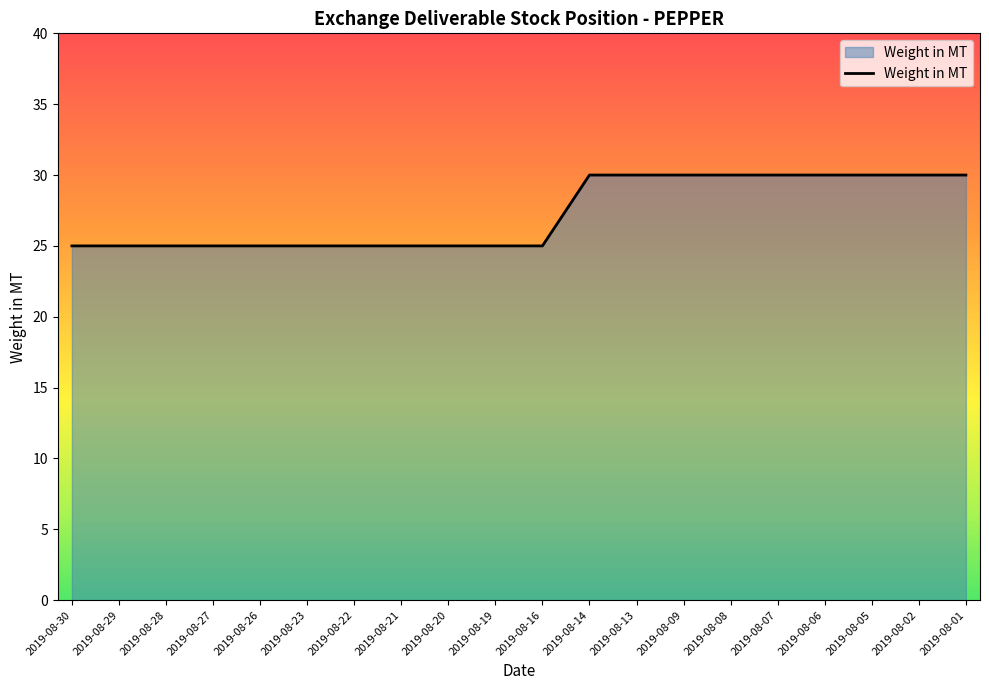

Which has a higher value, 2019-08-09 or 2019-08-16?

2019-08-09